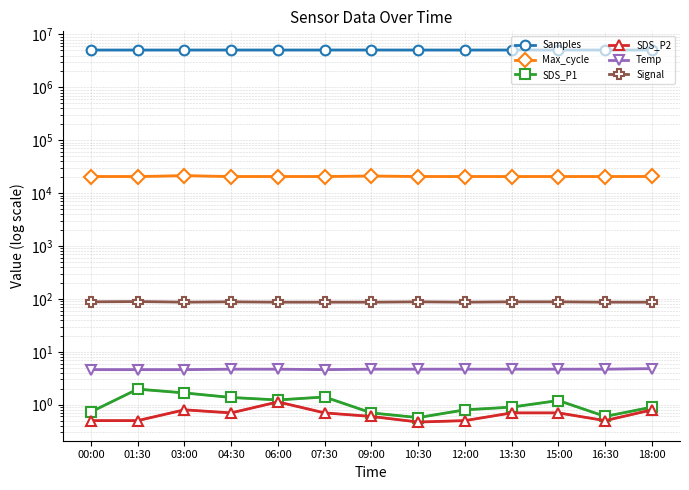

What are all the series names shown in the legend?

Samples, Max_cycle, SDS_P1, SDS_P2, Temp, Signal